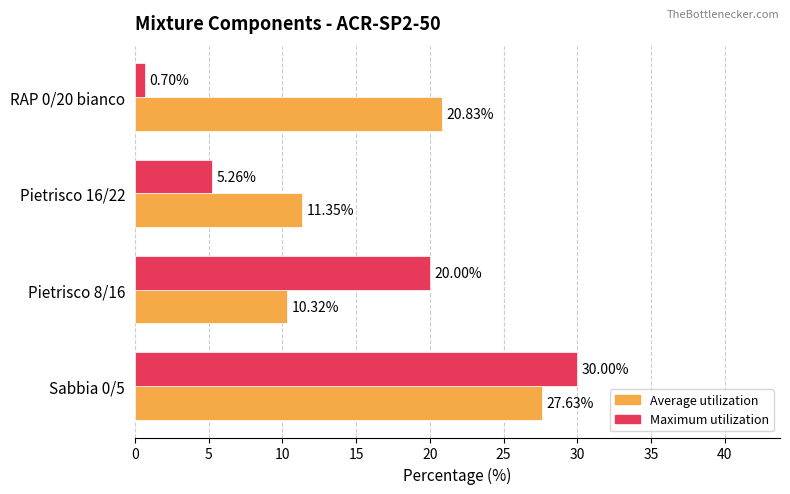

Is the value of Average utilization at Pietrisco 16/22 greater than the value of Maximum utilization at RAP 0/20 bianco?

Yes